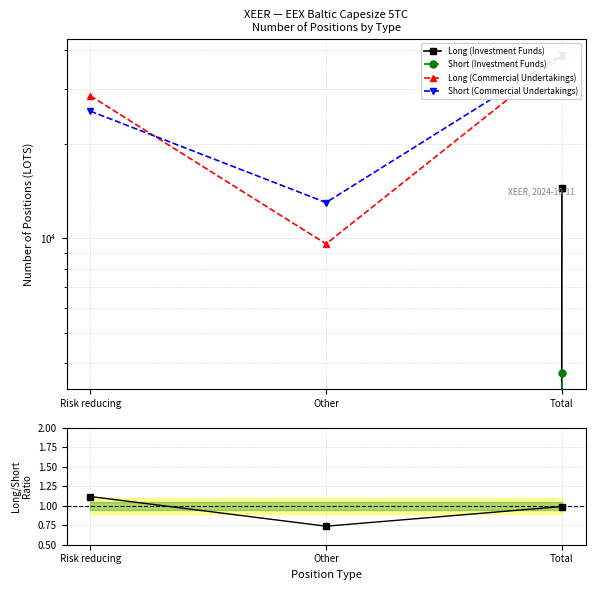

Is the value of Long (Investment Funds) at Total greater than the value of Long (Commercial Undertakings) at Risk reducing?

No